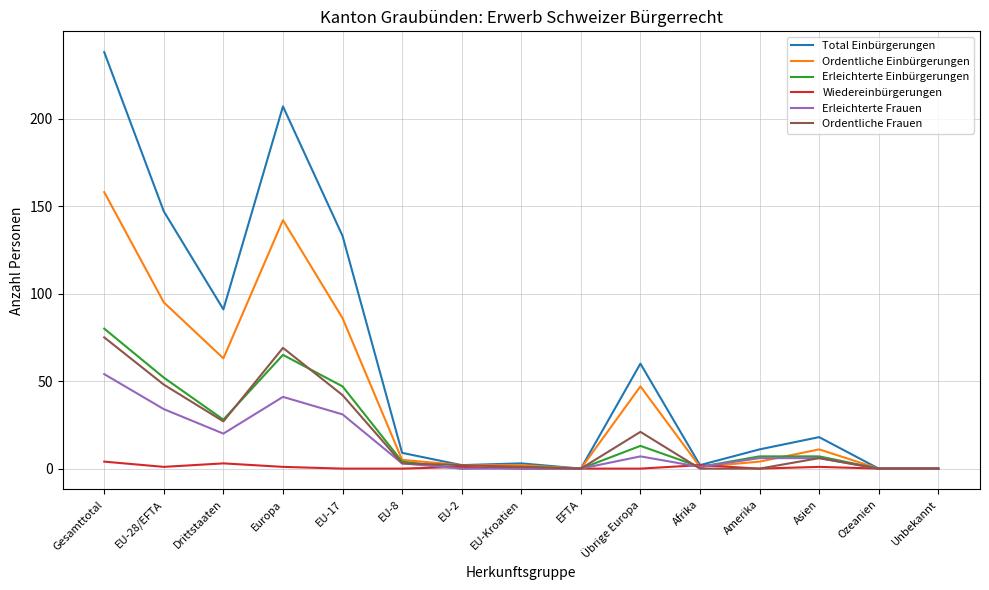

What is the greatest value displayed?

238